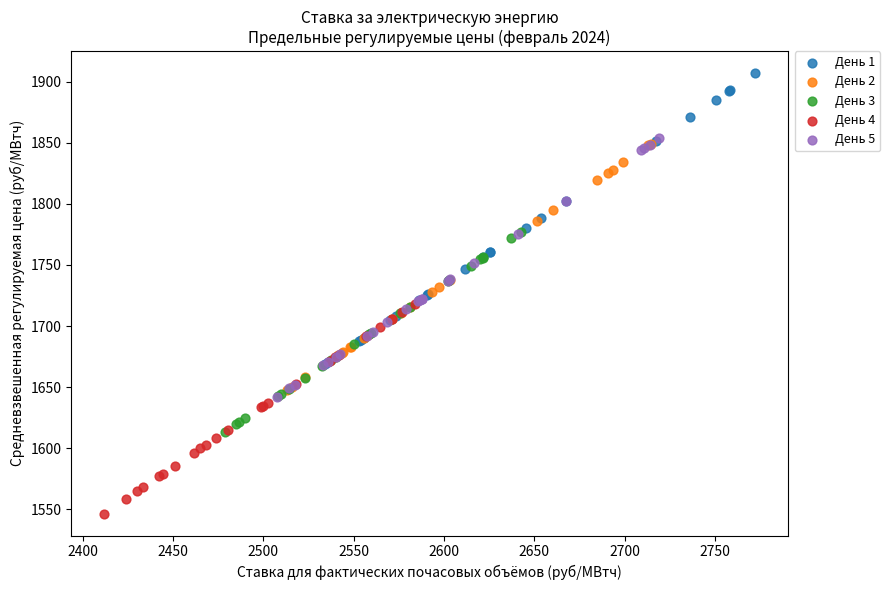

Which series reaches the minimum Y coordinate?

День 4